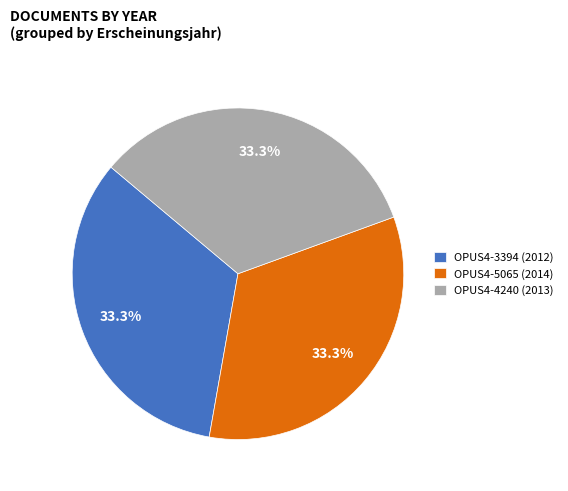

How many slices are in this pie chart?

3